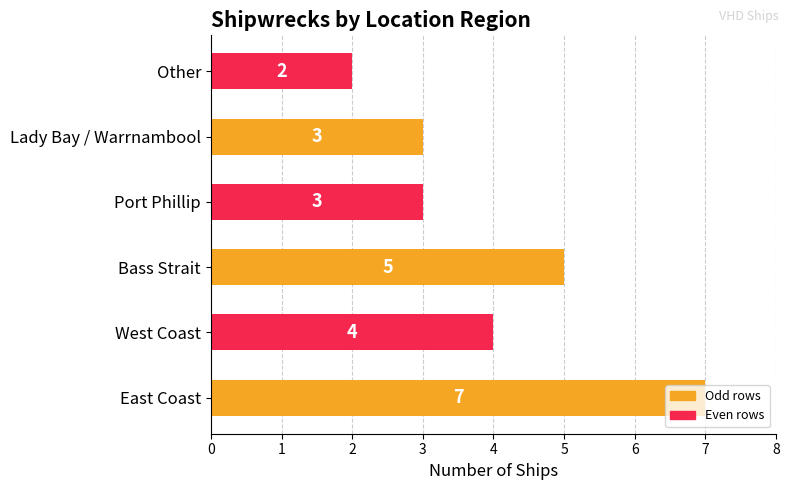

Which label corresponds to the smallest value in the chart?

Other